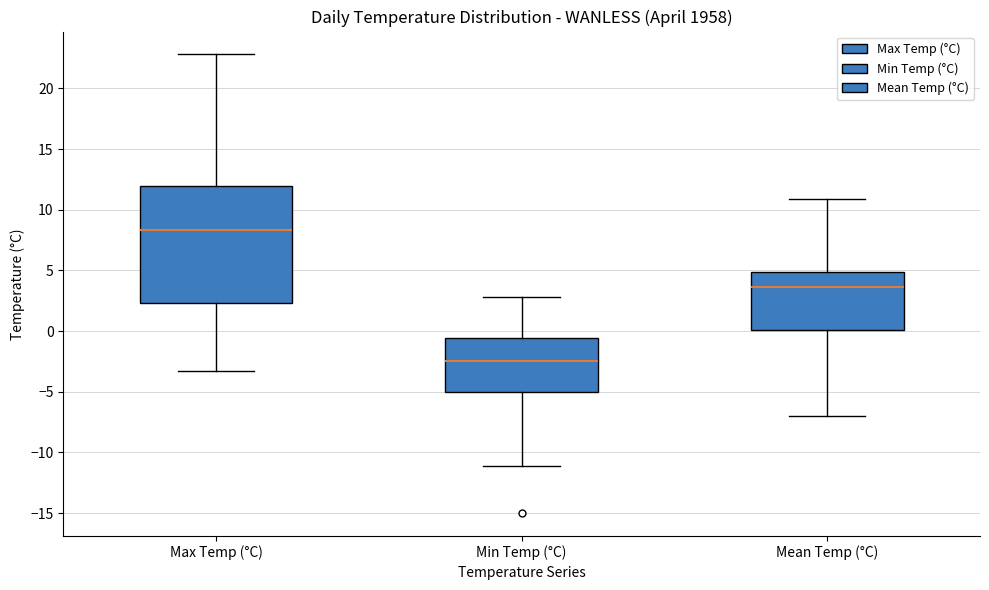

Reading left to right, read every box against the y-axis: the position of its median line, the range the box covers, and the ends of its whiskers. The values are not printed on the chart, so give them approximately, as read against the axis.

Max Temp (°C): median 8.5, box 2.5 to 12.0, whiskers -3.5 to 23.0
Min Temp (°C): median -2.5, box -5.0 to -0.5, whiskers -11.0 to 3.0
Mean Temp (°C): median 3.5, box 0.0 to 5.0, whiskers -7.0 to 11.0